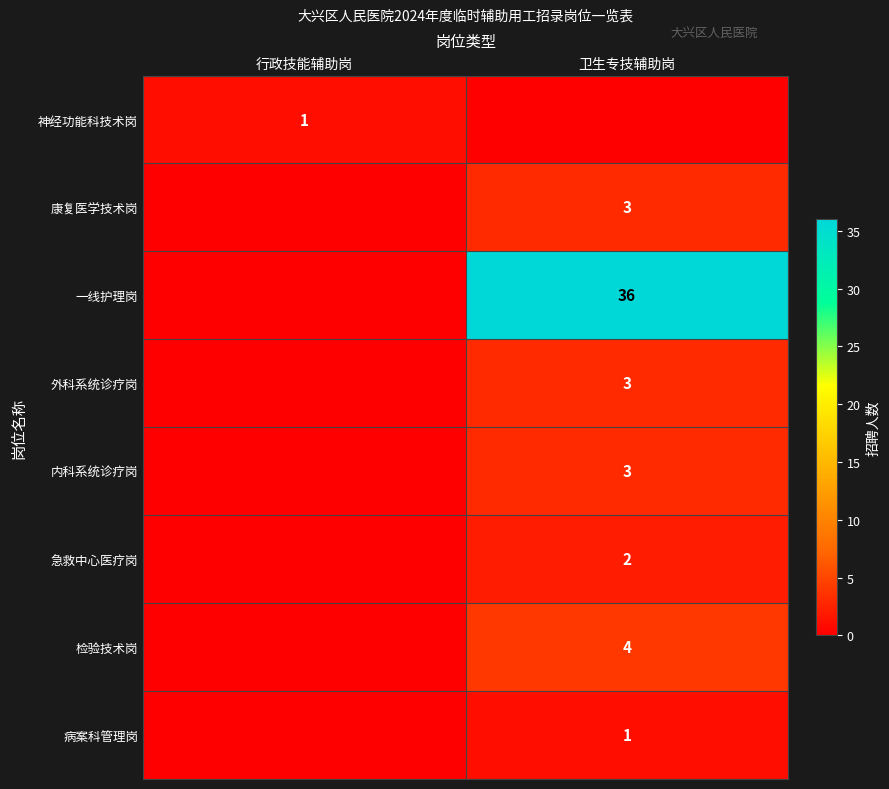

Is the value of 急救中心医疗岗 at 卫生专技辅助岗 greater than the value of 康复医学技术岗 at 卫生专技辅助岗?

No